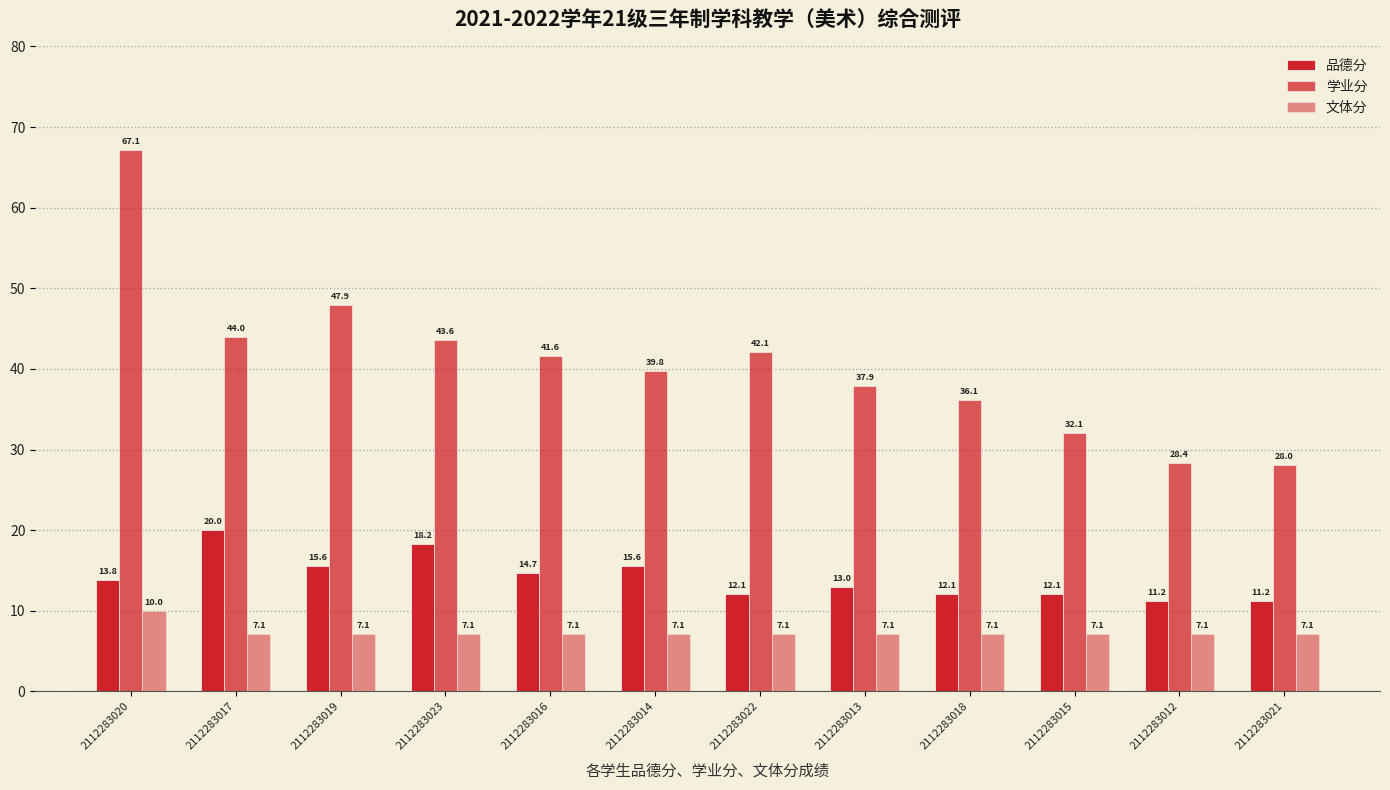

What is the label of the 11th bar from the left?

2112283012